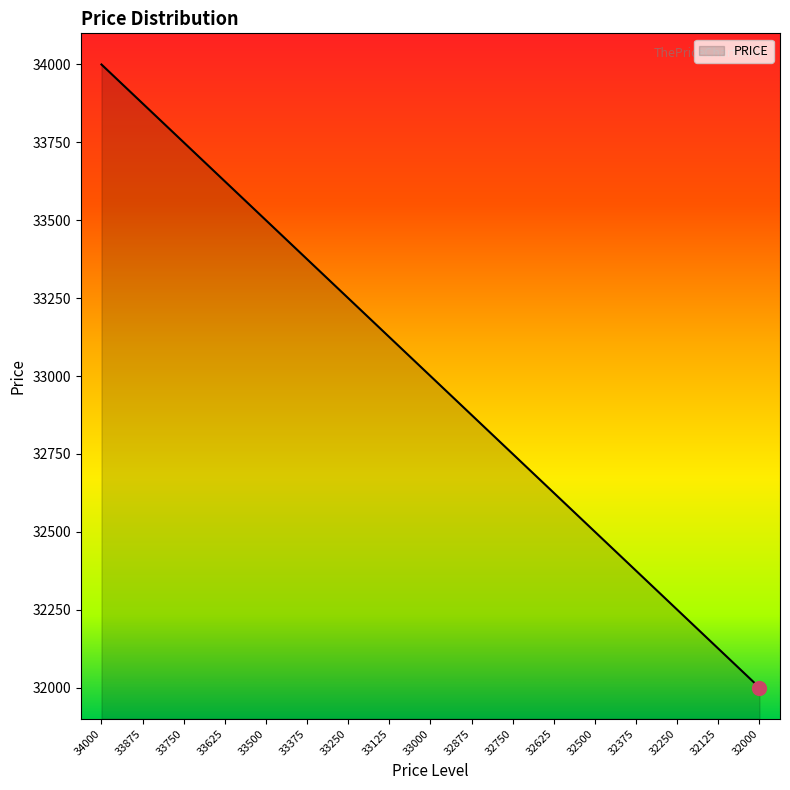

What is the sum of all values?

561000